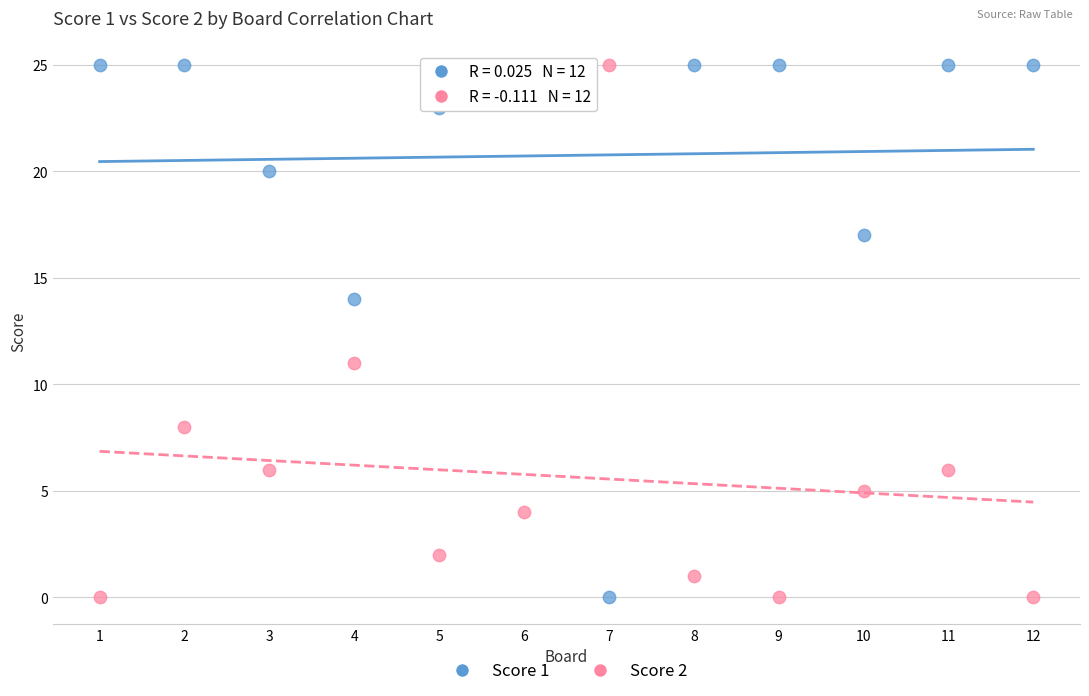

What is the X range (max minus min) for the scatter plot?

11